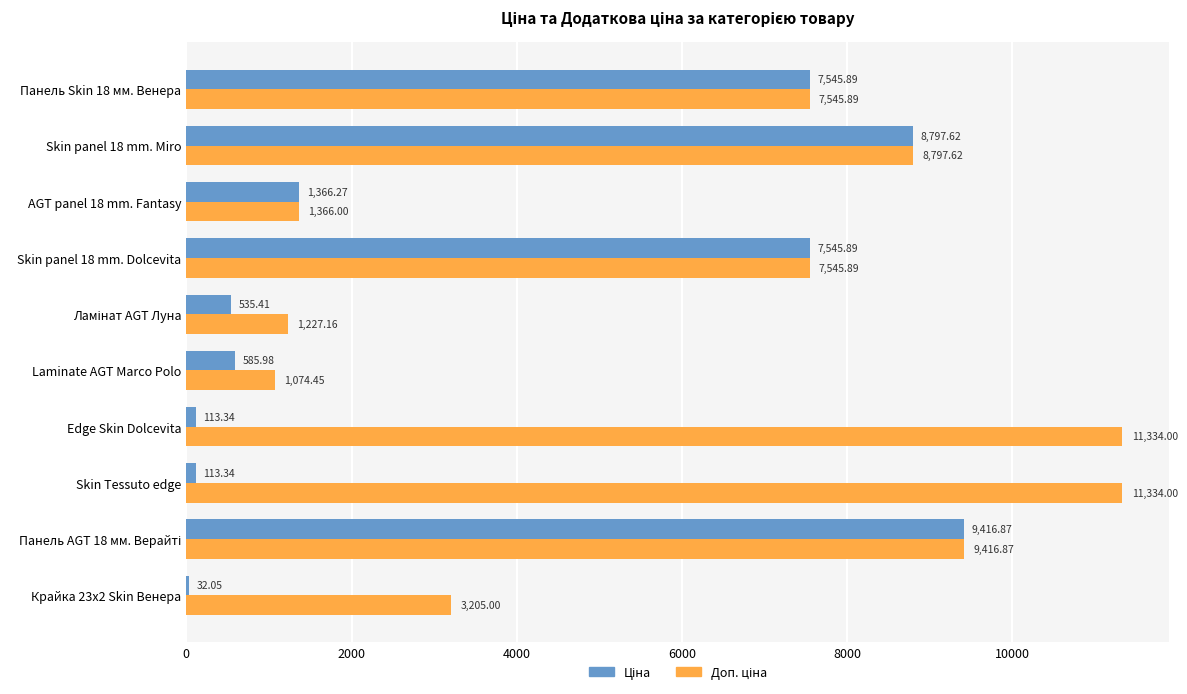

What is the total value across all series at AGT panel 18 mm. Fantasy?

2732.3